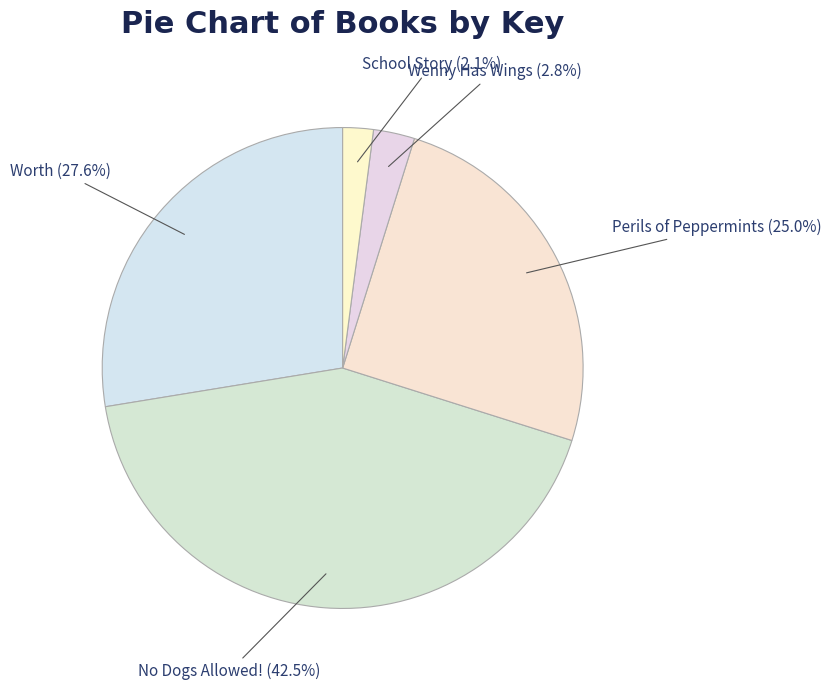

Between No Dogs Allowed! and Wenny Has Wings, which is larger?

No Dogs Allowed!